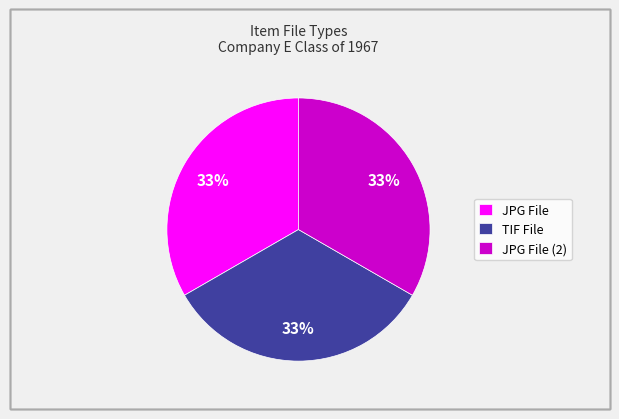

True or false: JPG File accounts for 33% of the total.

True